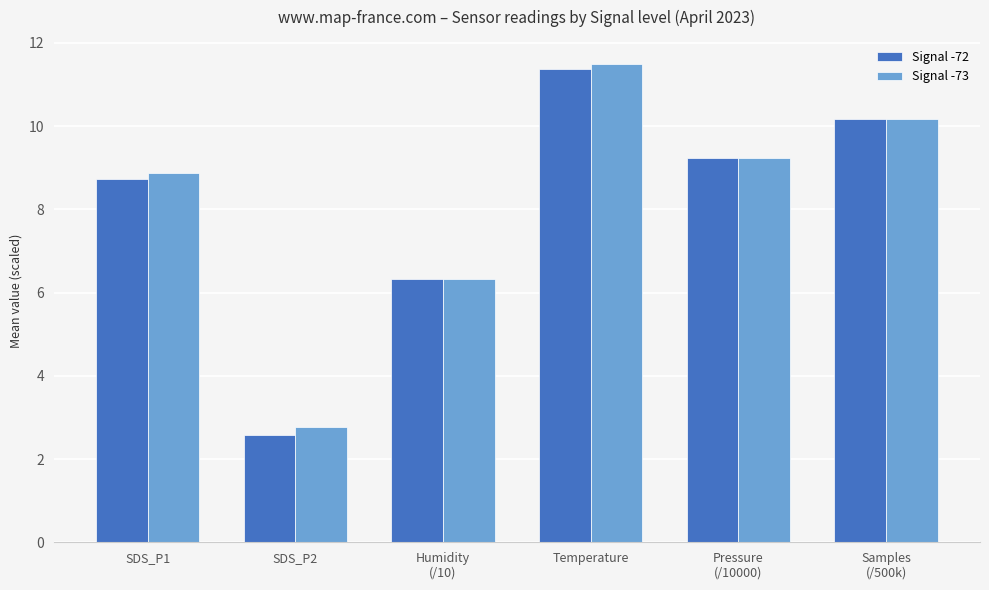

What is the difference between the Signal -73 values at Pressure
(/10000) and Humidity
(/10)?

2.9